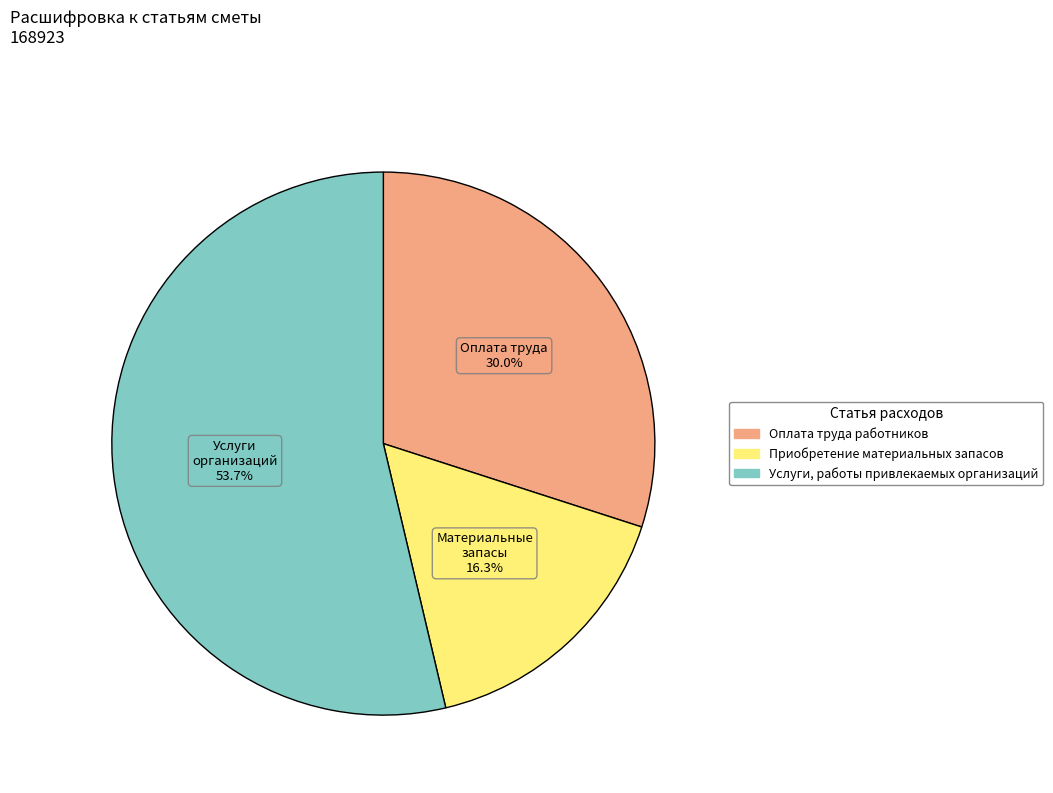

Rank the categories by value from highest to lowest.

Услуги, работы привлекаемых организаций, Оплата труда работников, Приобретение материальных запасов